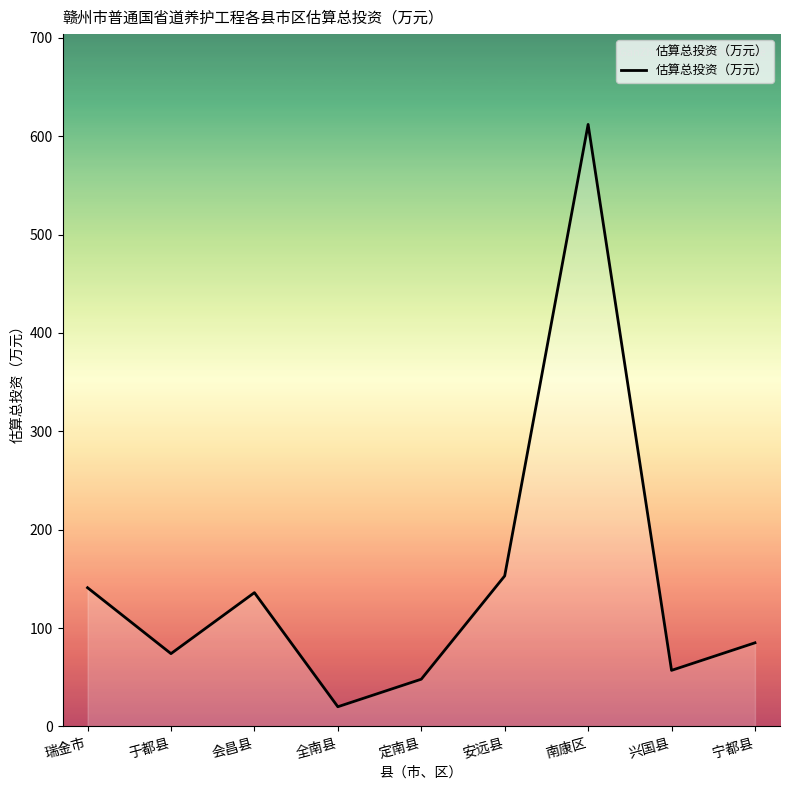

Between 瑞金市 and 兴国县, which is larger?

瑞金市